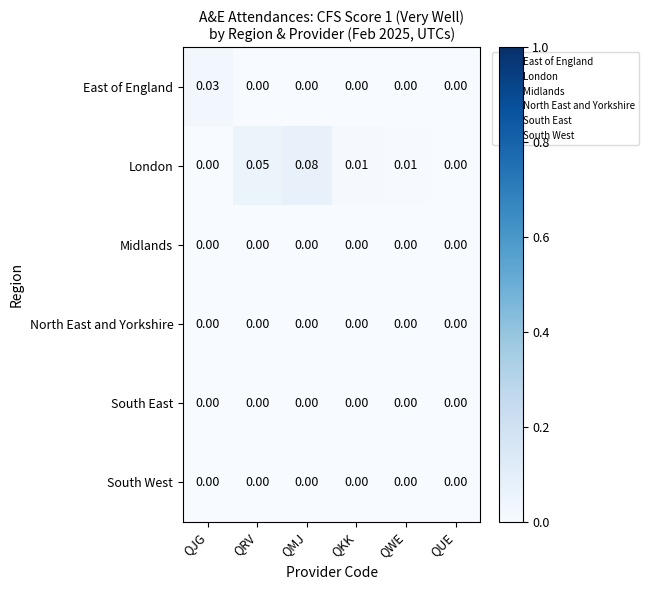

Which series changed the most between QRV and QKK?

London